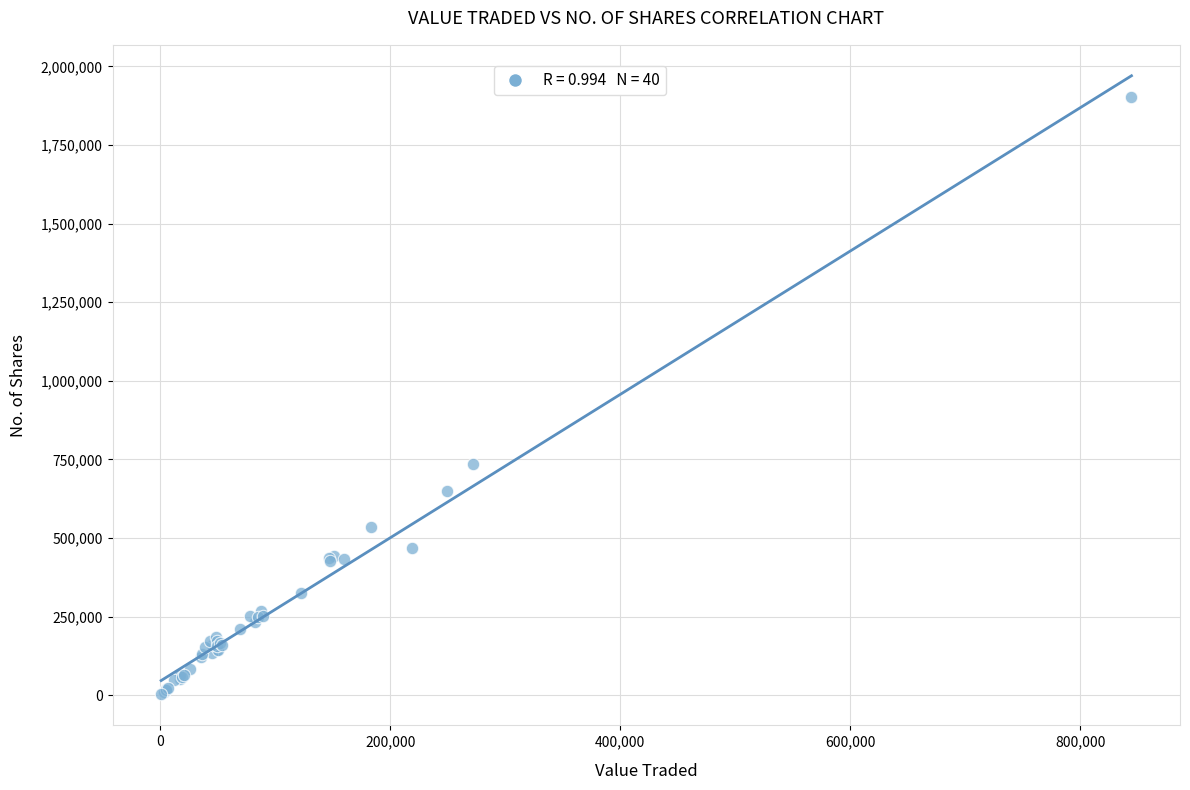

What Y value in the scatter plot is closest to 952581?

734104